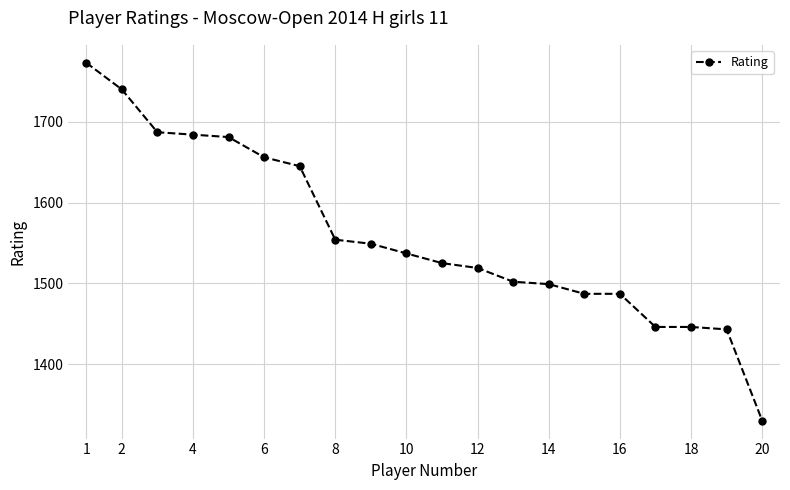

Reading left to right, extract all data points from this chart.

1773	1740	1687	1684	1681	1656	1645	1554	1549	1537	1525	1519	1502	1499	1487	1487	1446	1446	1443	1330